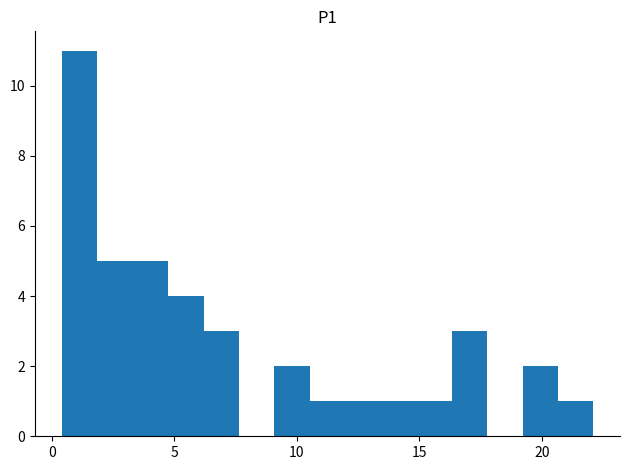

Read against the x-axis, roughly where is the centre of the tallest bar?

1.0